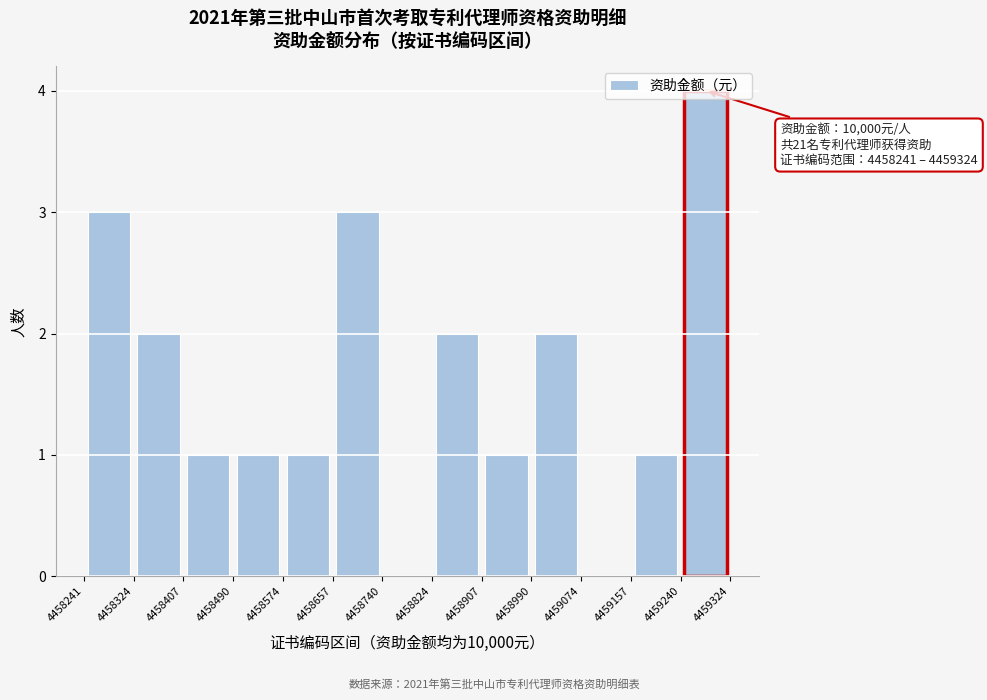

Over which range of the x-axis is the bar tallest?

4459240 to 4459324